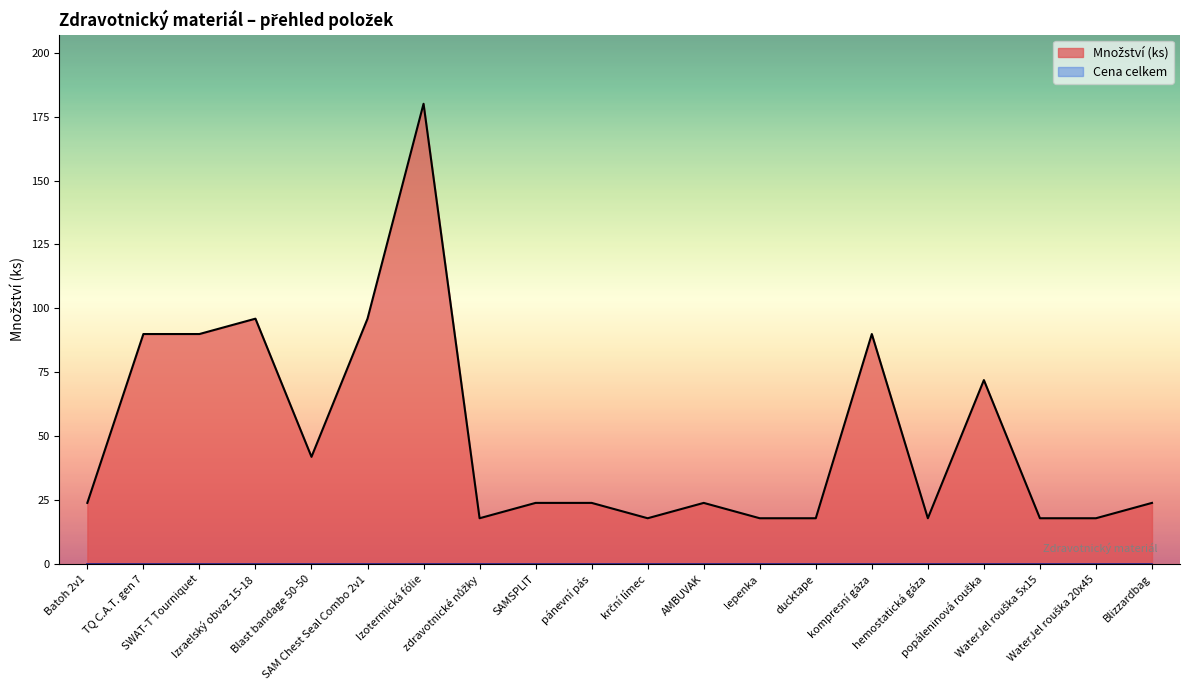

What is the ratio of the value at SWAT-T Tourniquet to the value at lepenka?

5.0